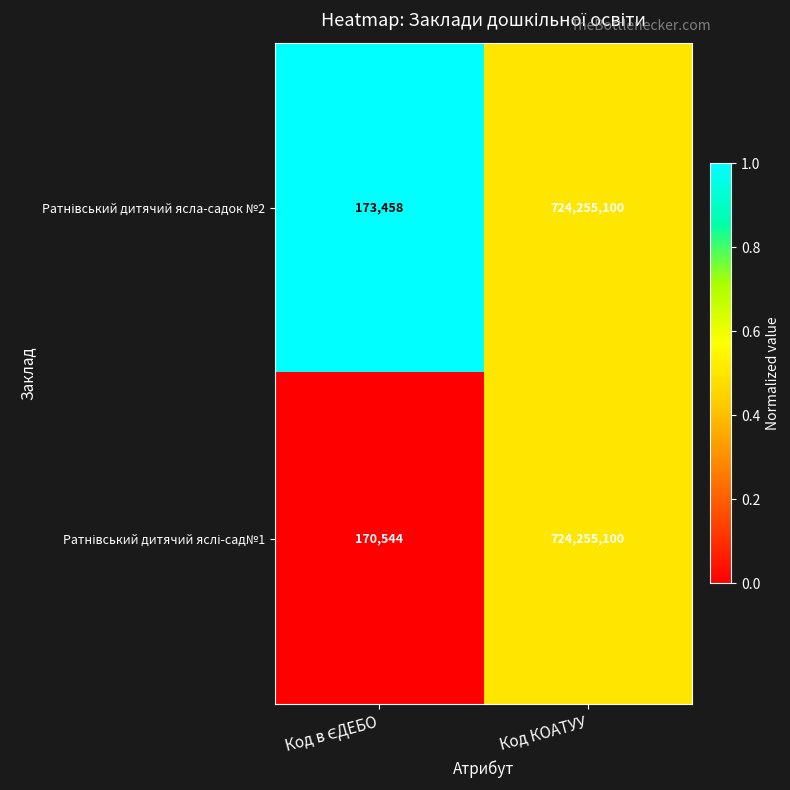

At which category is the sum across all series the highest?

Код КОАТУУ